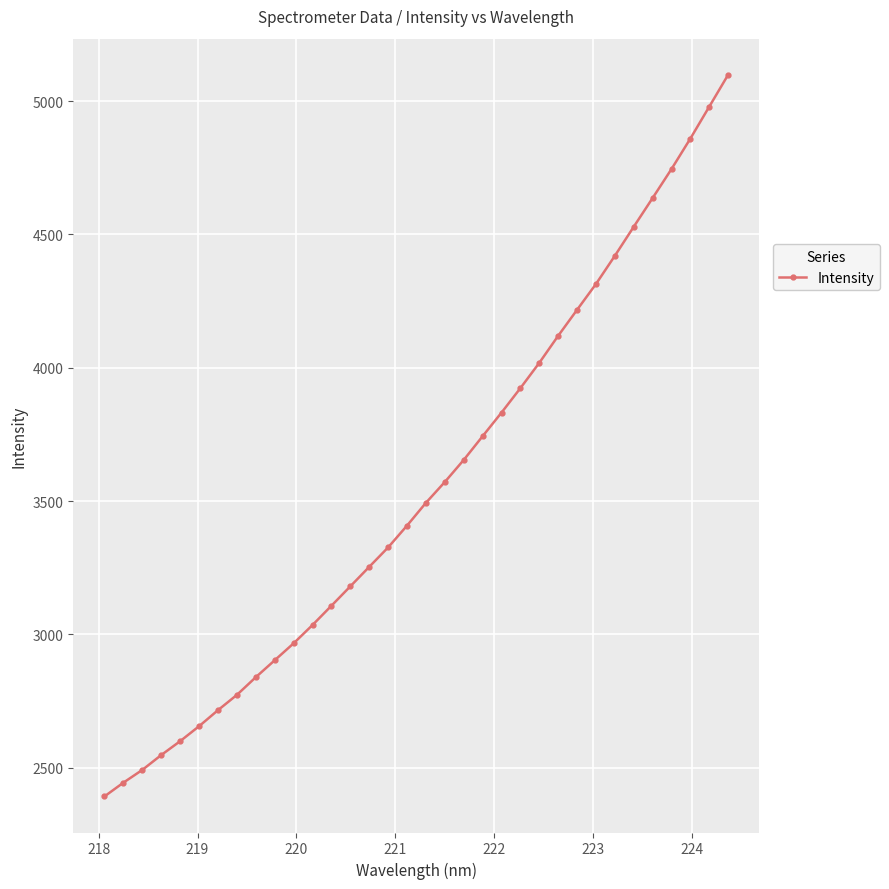

What is the difference between the maximum and second lowest values?

2654.7